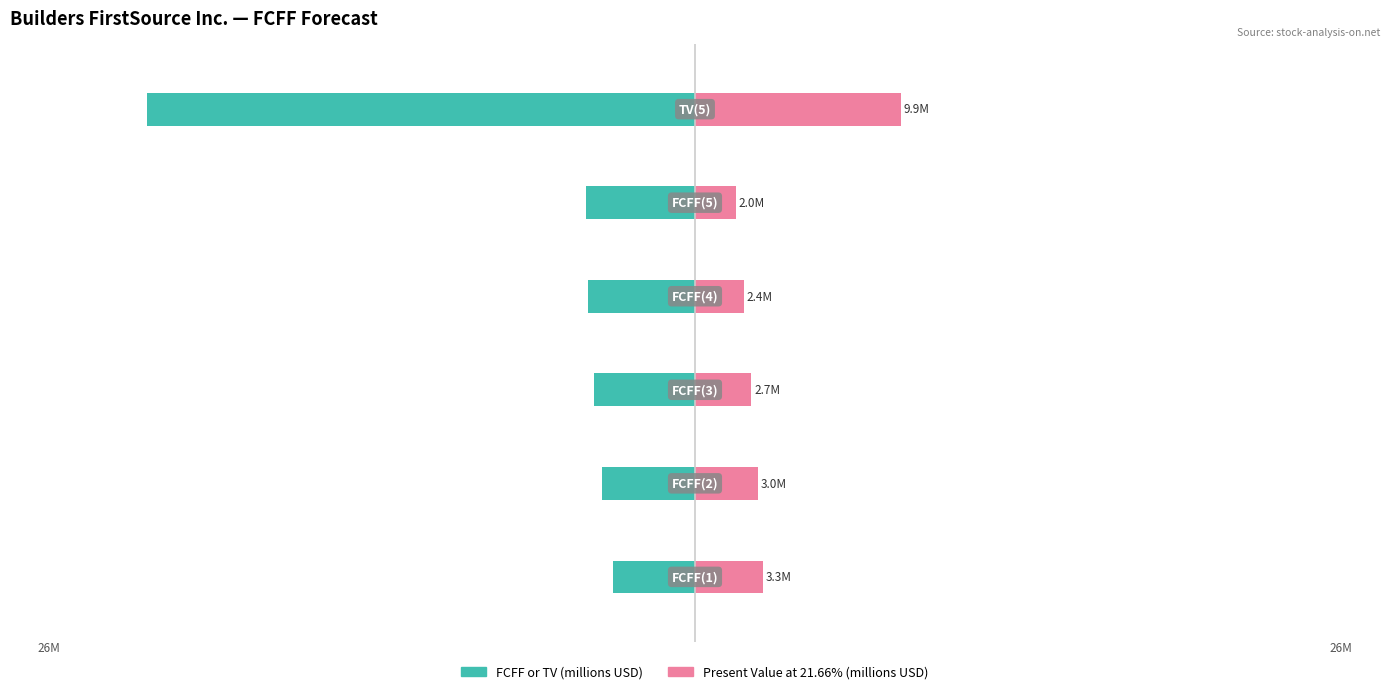

The FCFF or TV (millions USD) series shows -8.2 at 0. True or false?

False